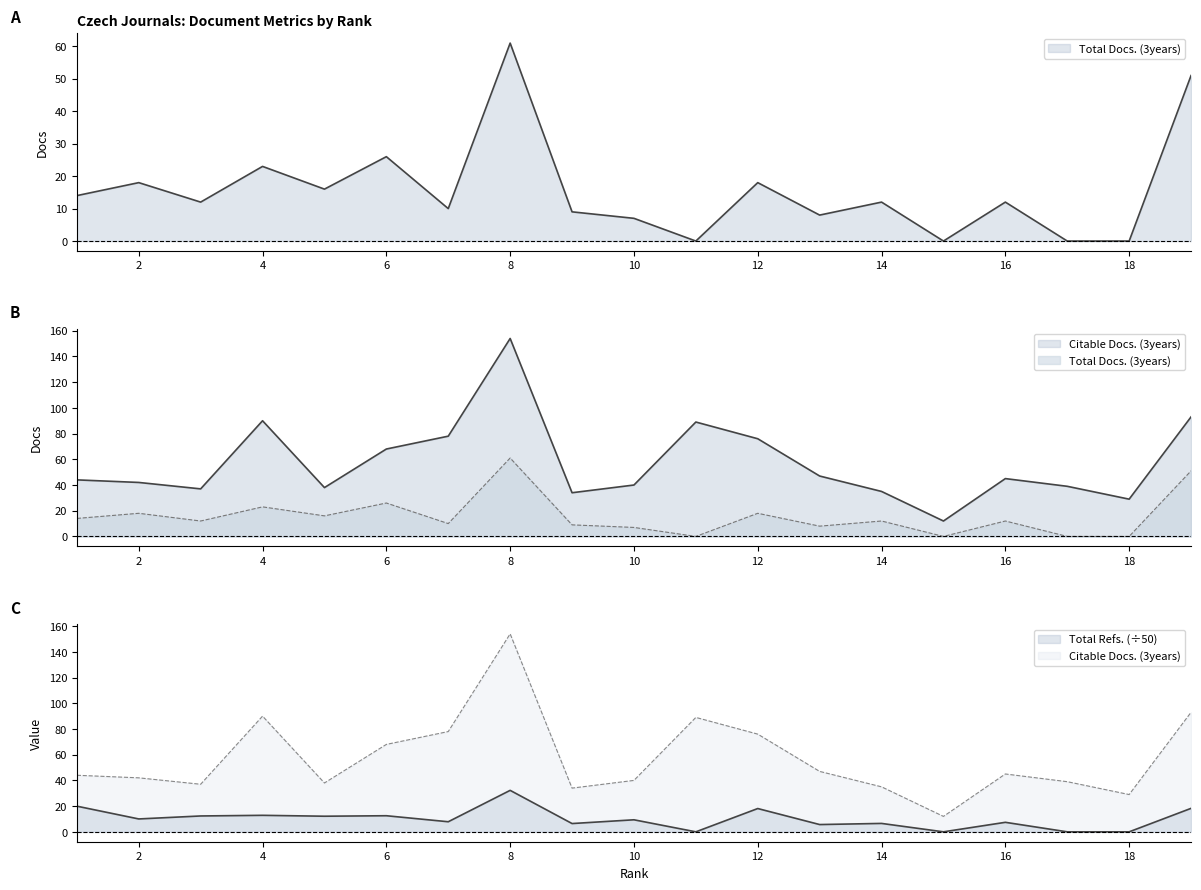

What are all the series names shown in the legend?

Total Docs. (3years), Citable Docs. (3years), Total Refs.